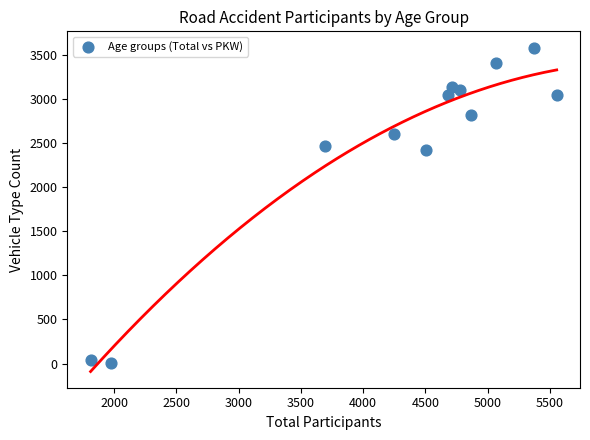

What Y value in the scatter plot is closest to 1792?

2425